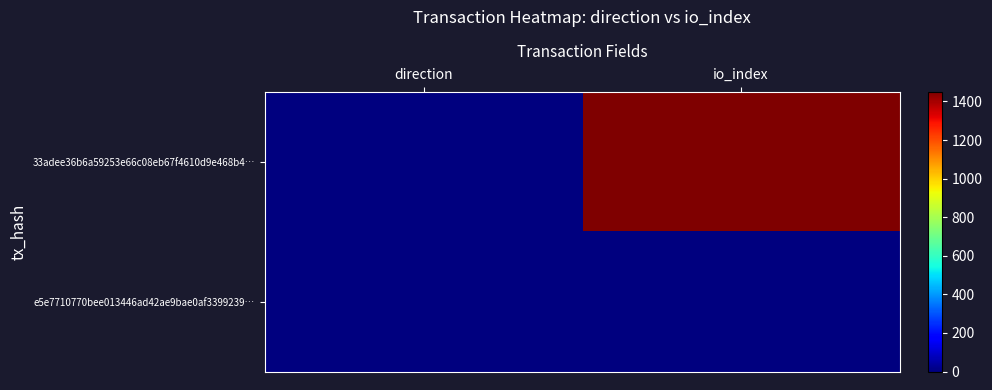

What is the total value across all series at io_index?

1452